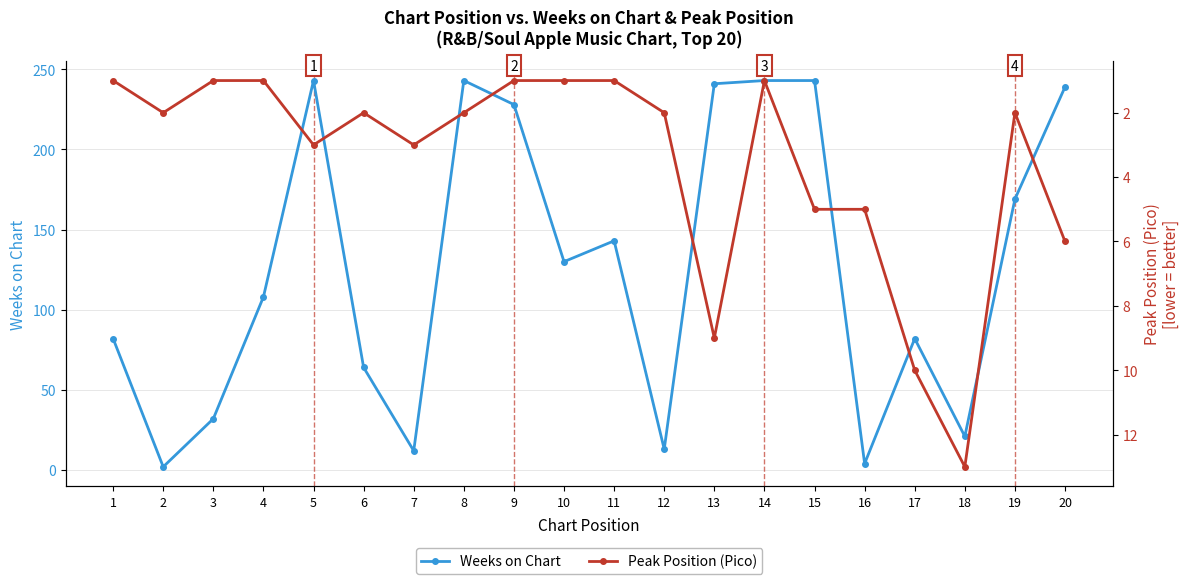

How many interior local peaks does the Weeks on Chart series have?

4